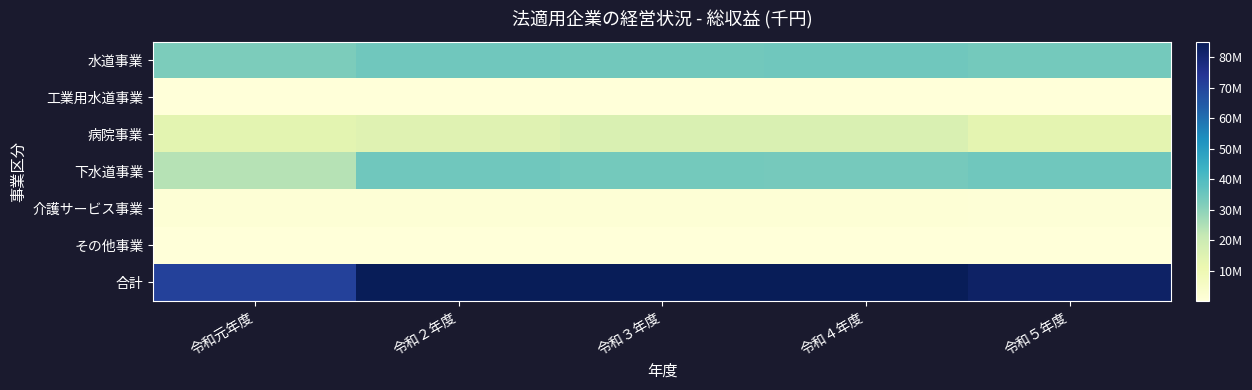

At how many categories does at least one series exceed 60827812?

5